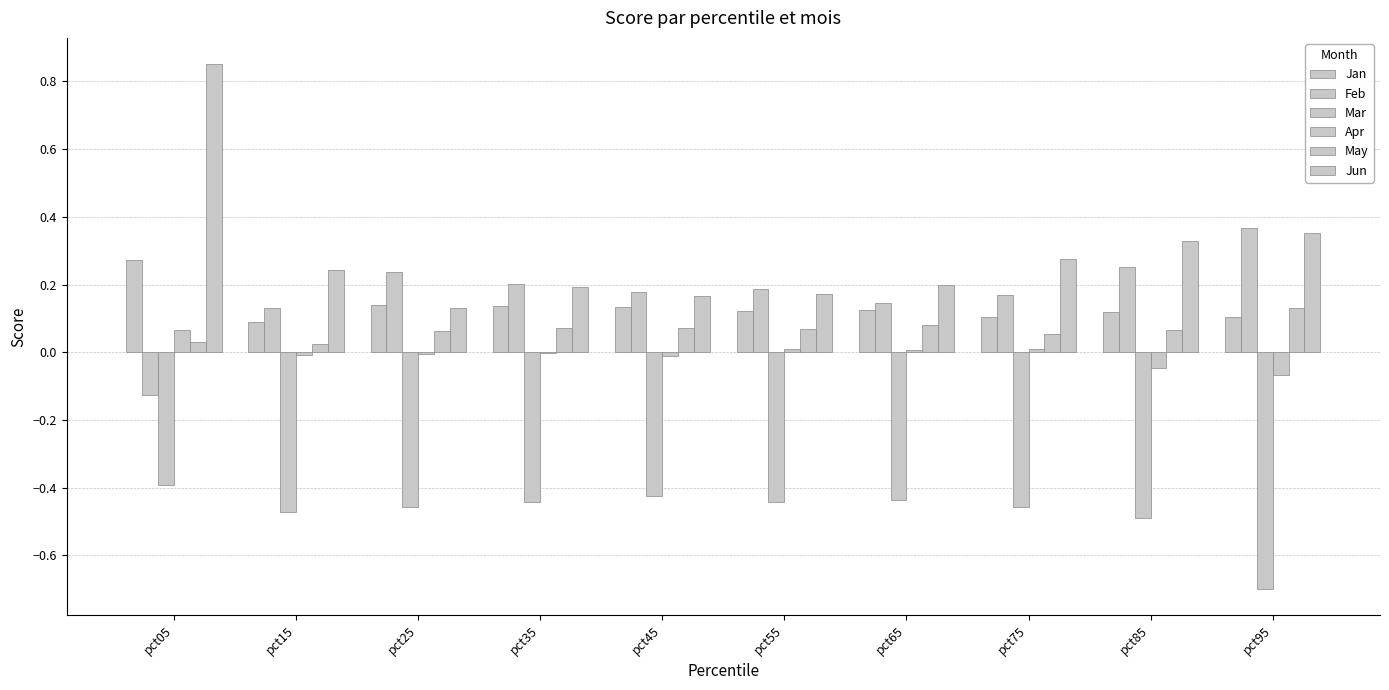

Which series has the widest spread of values?

Jun